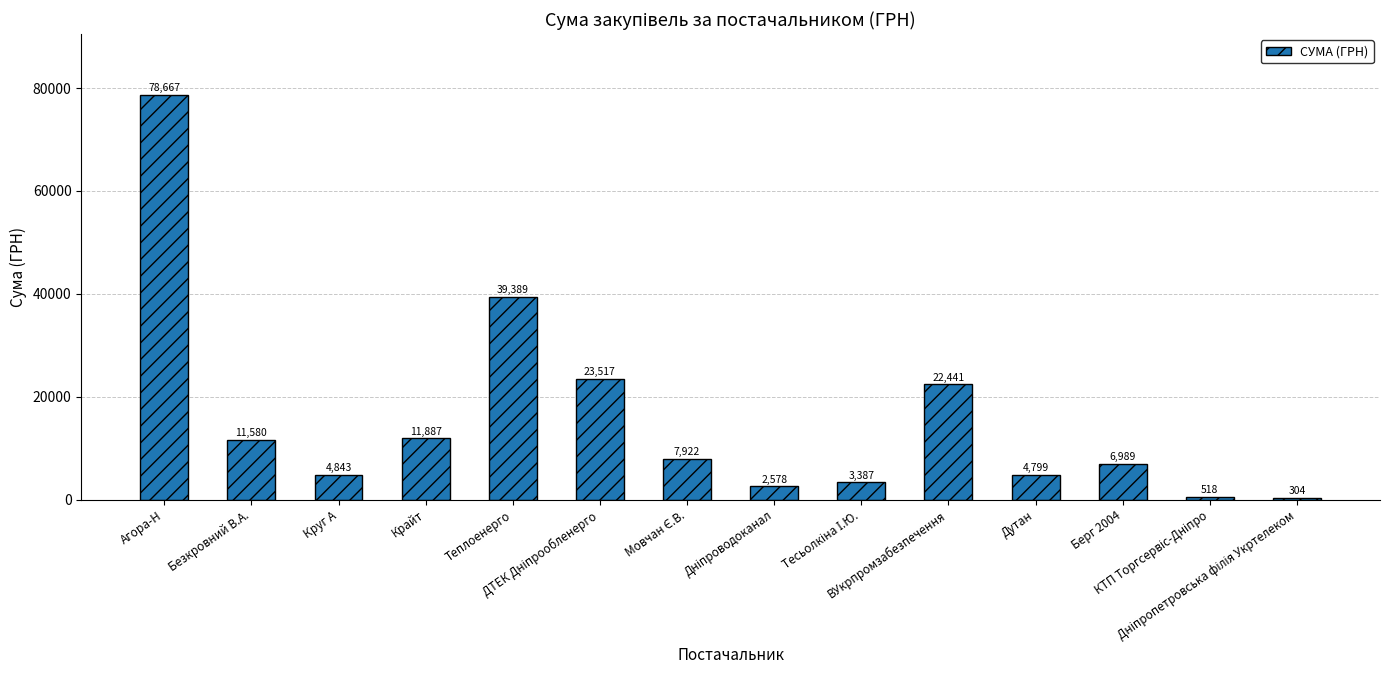

Count the number of data series in this chart.

1